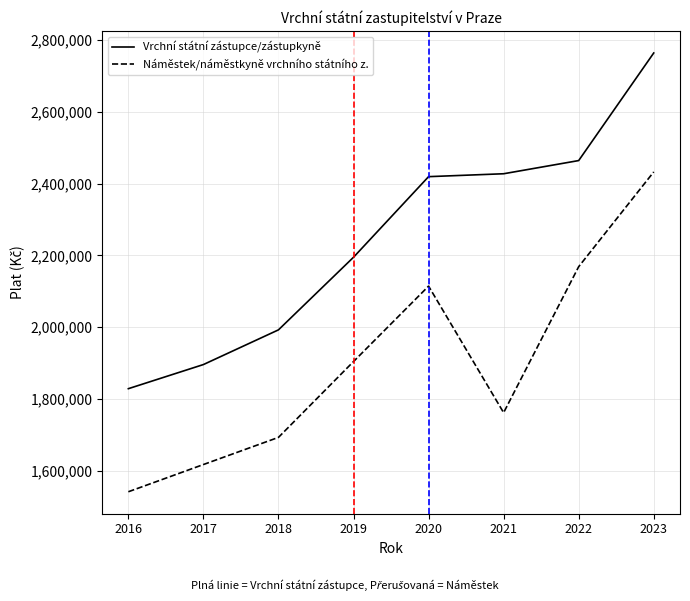

Is it true that Vrchní státní zástupce/zástupkyně equals 1828800 at 2016?

True